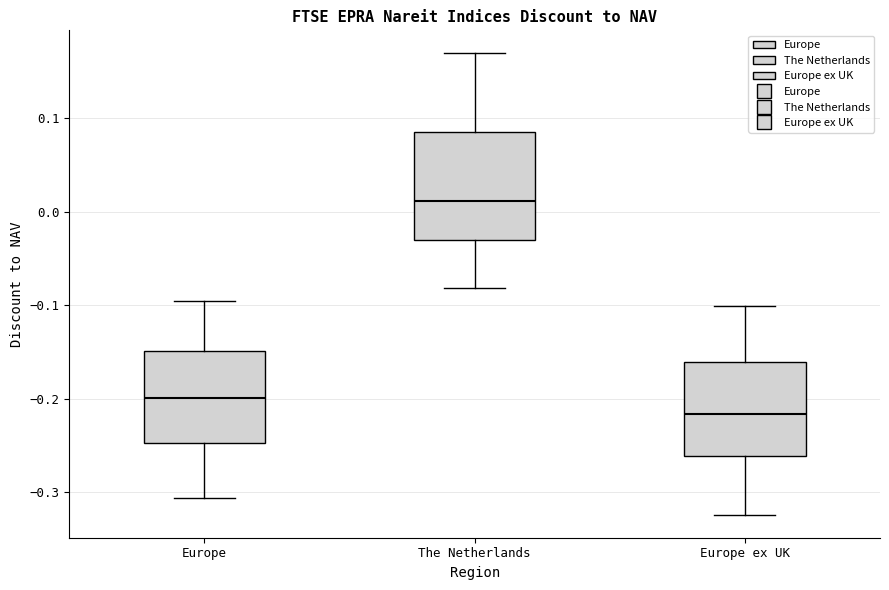

Comparing the boxes themselves (not the whiskers), which one is the tallest?

The Netherlands